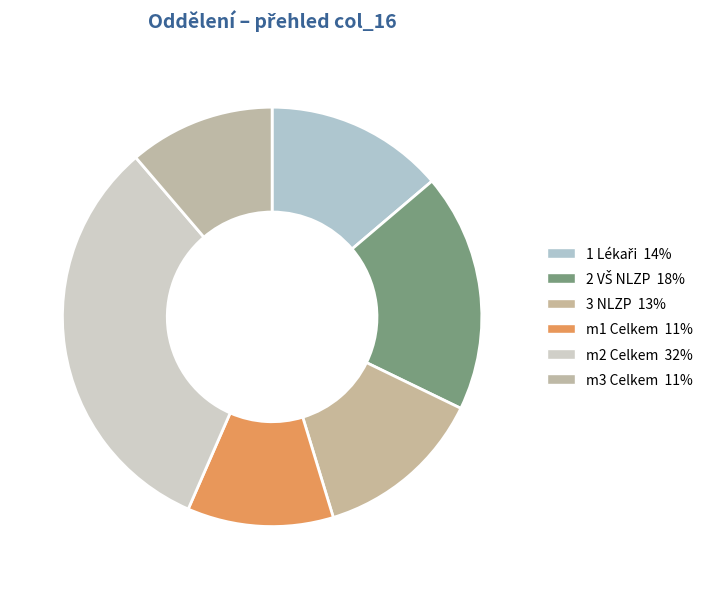

Count the number of slices in the pie.

6